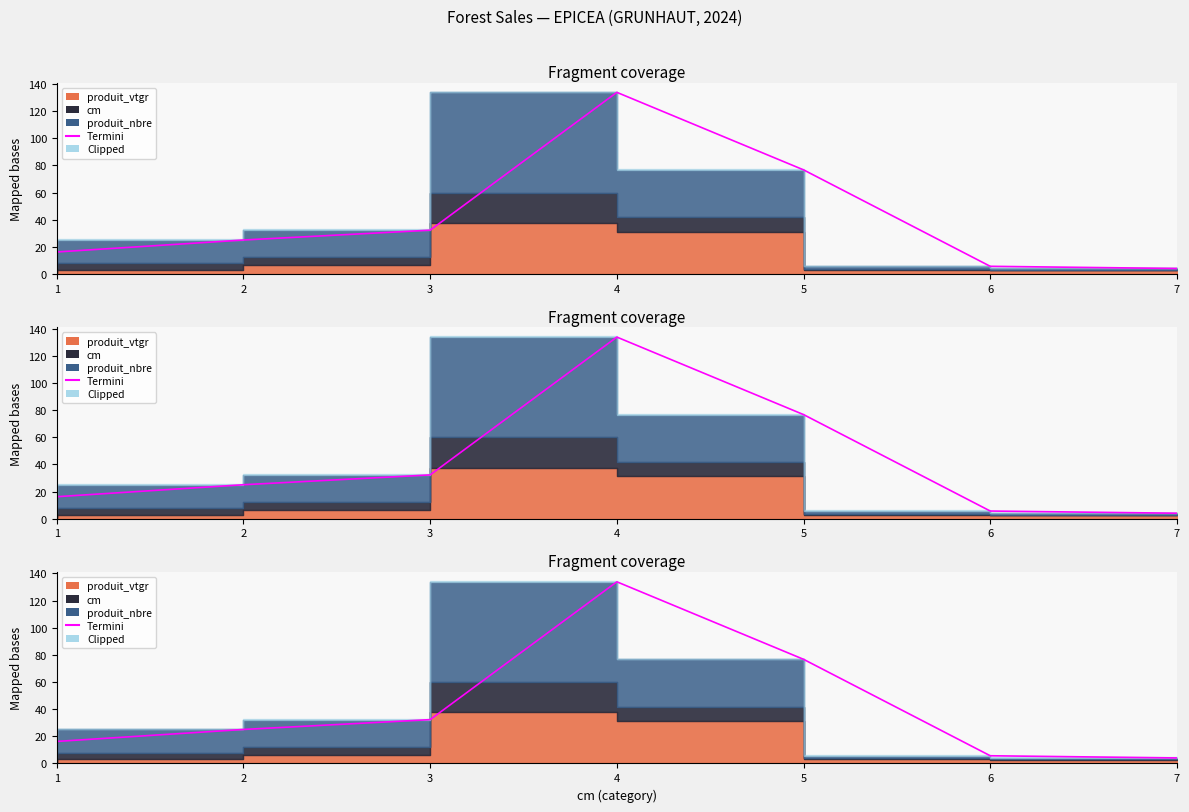

Reading left to right, what are all the values shown in this chart?

16.2	25.1	32.3	133.9	76.7	5.7	4.1